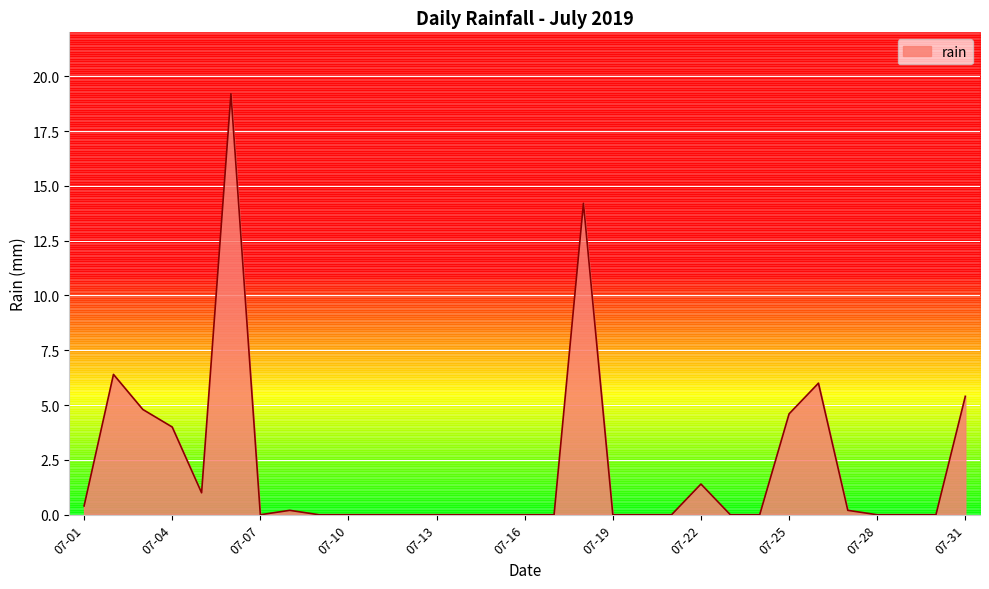

What is the average value?

2.2